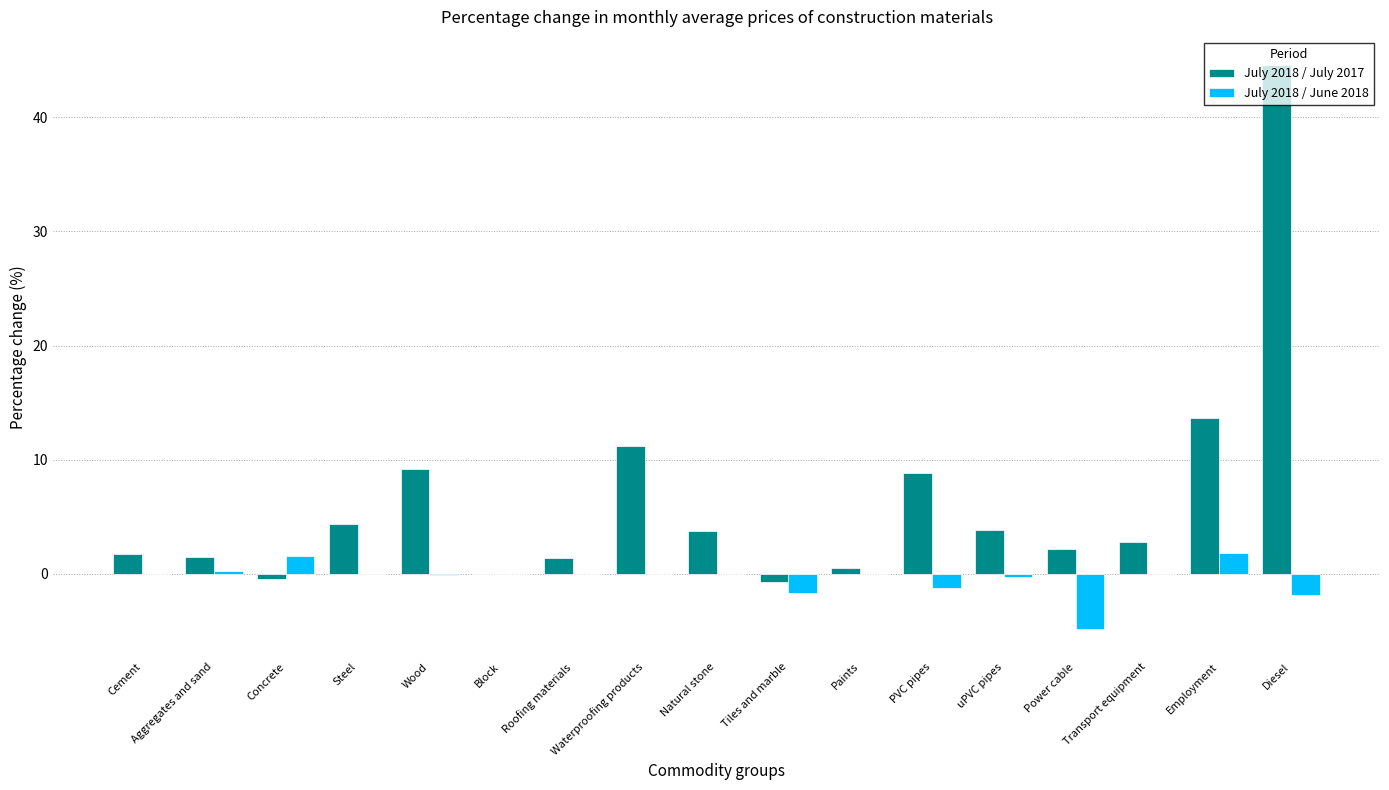

How many groups of bars are there?

17